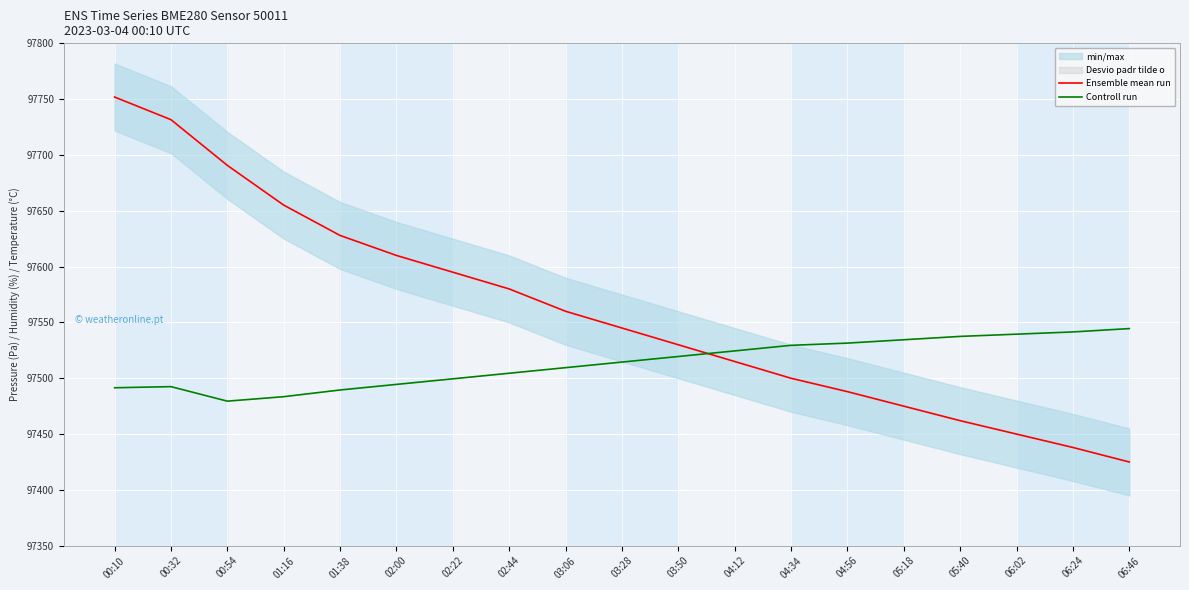

At which category does Controll run reach its first local peak?

00:32